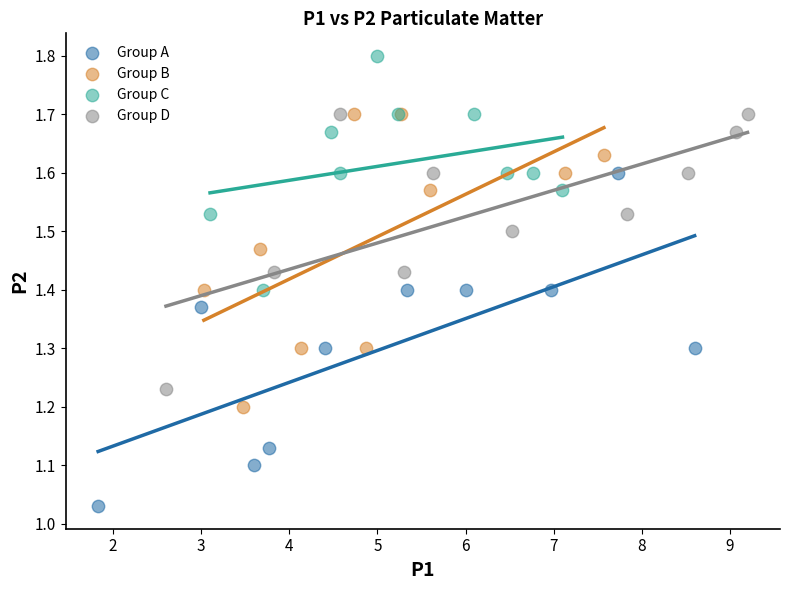

Which series has the largest Y range (max minus min)?

Group A